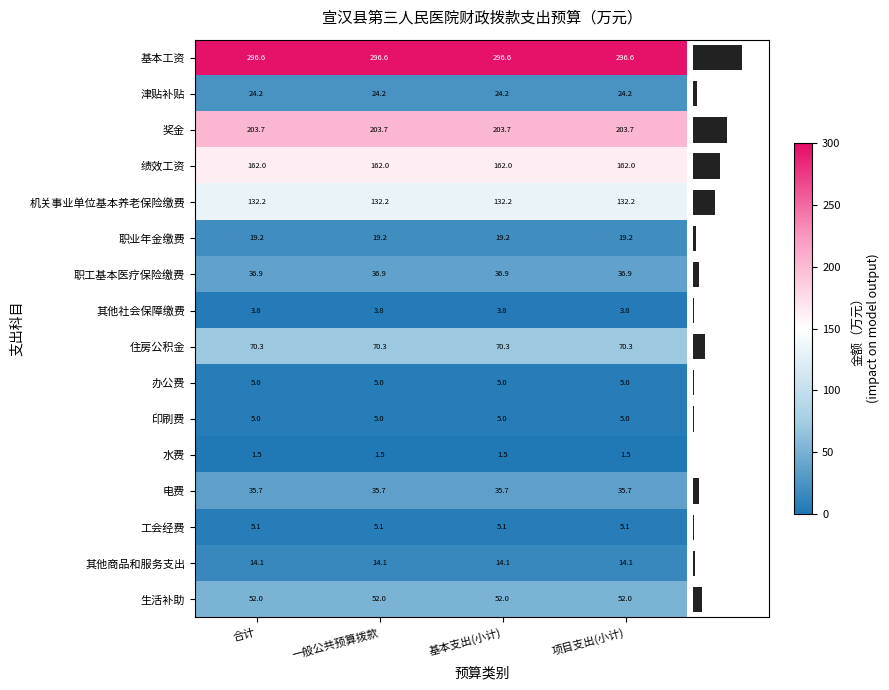

What is the sum of all 工会经费 values?

20.5